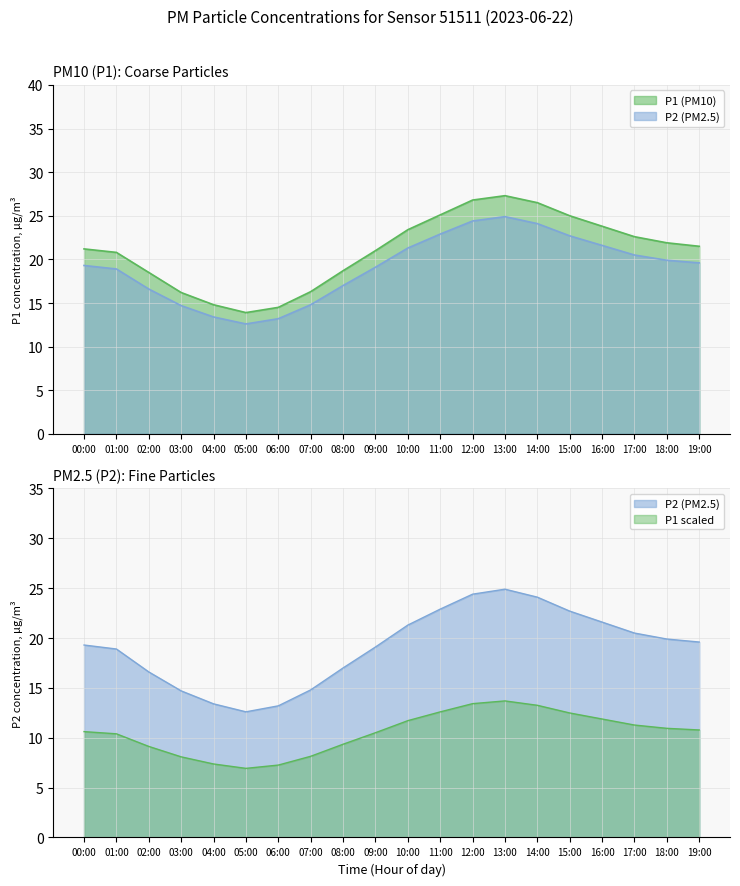

What is the sum of the P1 values at 07:00 and 01:00?

37.1